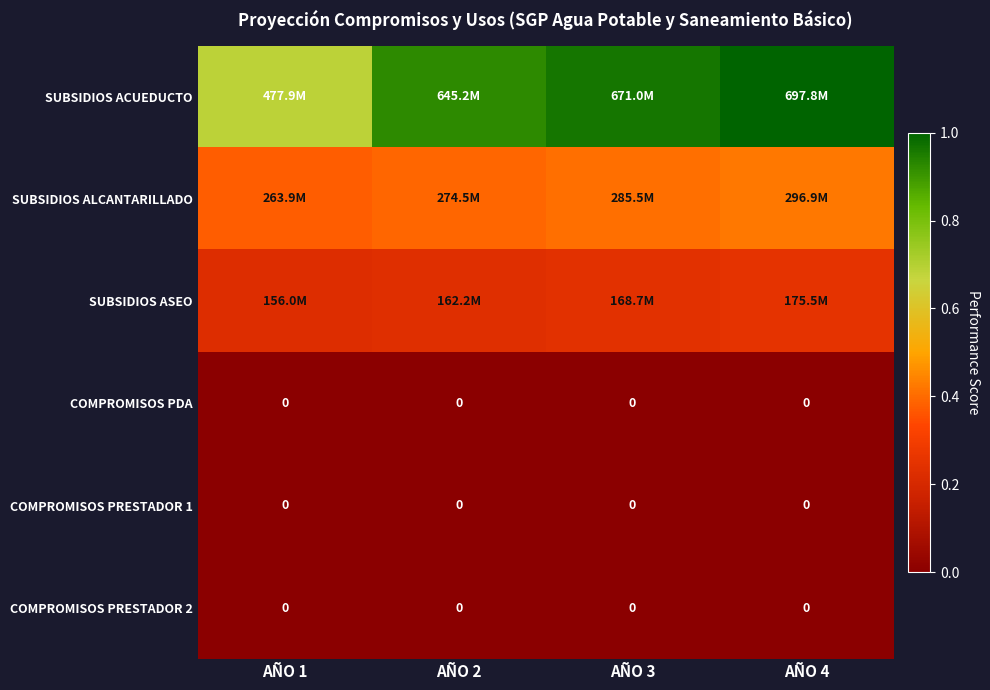

At how many categories does at least one series exceed 0?

4